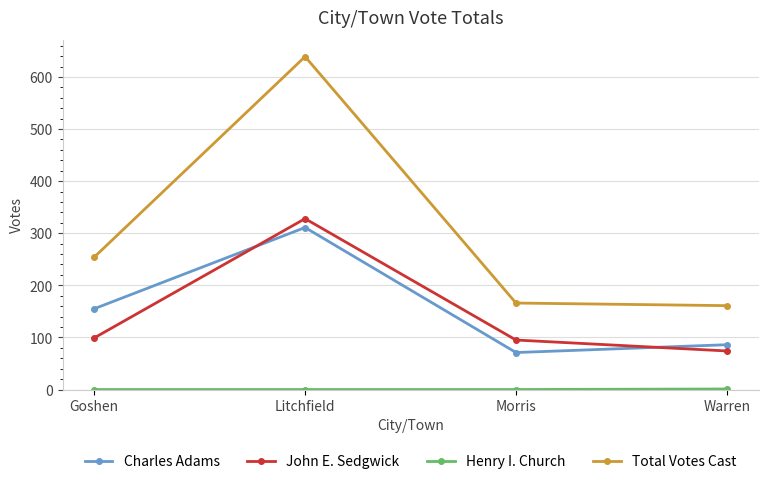

Which series has the largest range (max minus min)?

Total Votes Cast